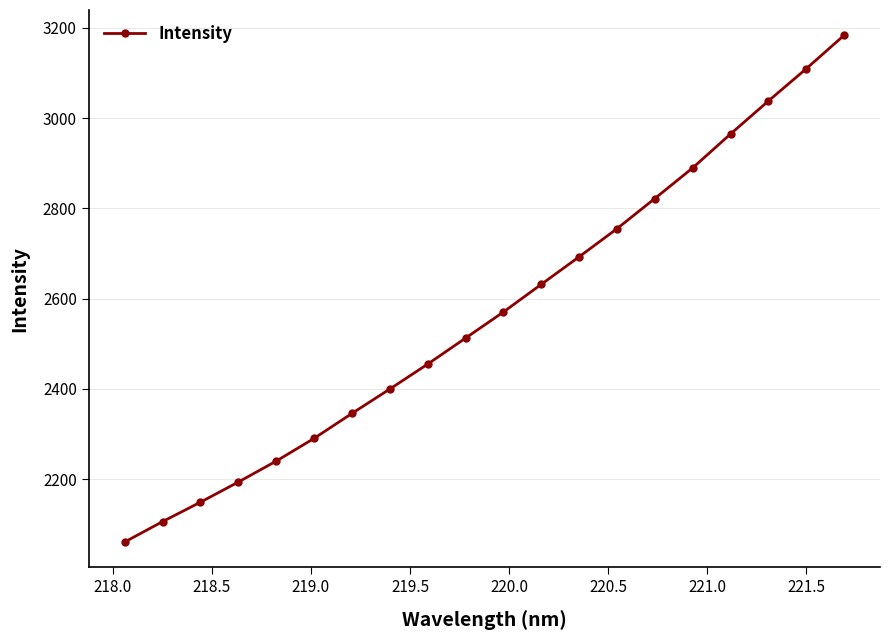

Is this an area chart (filled region under the line)?

No